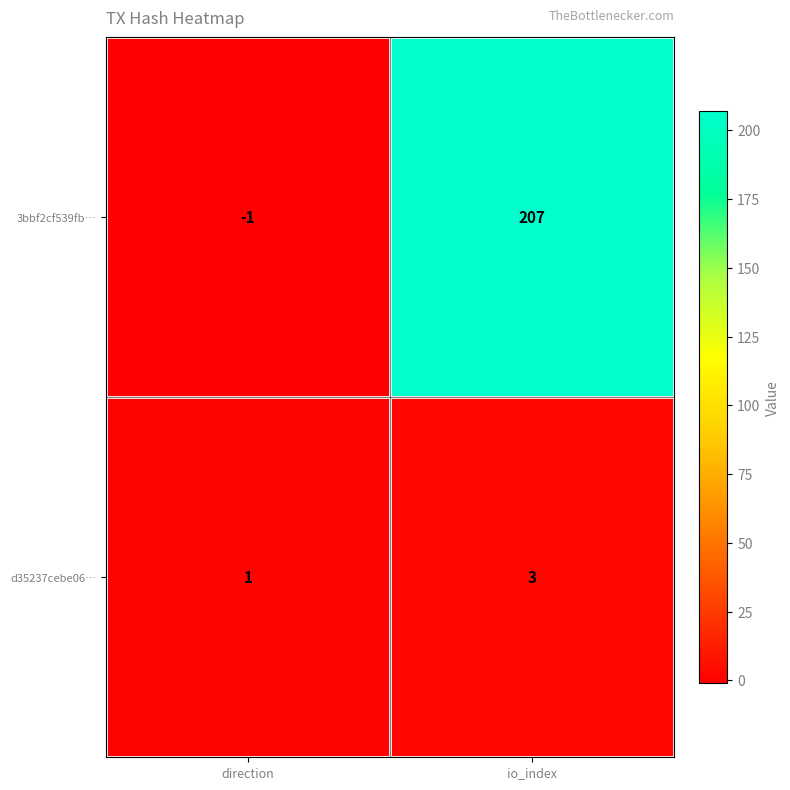

How many categories are shown in the chart?

2